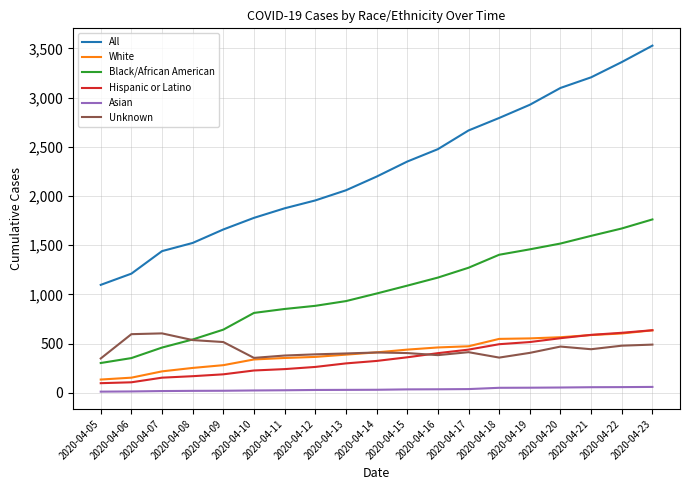

What is the greatest value displayed?

3528